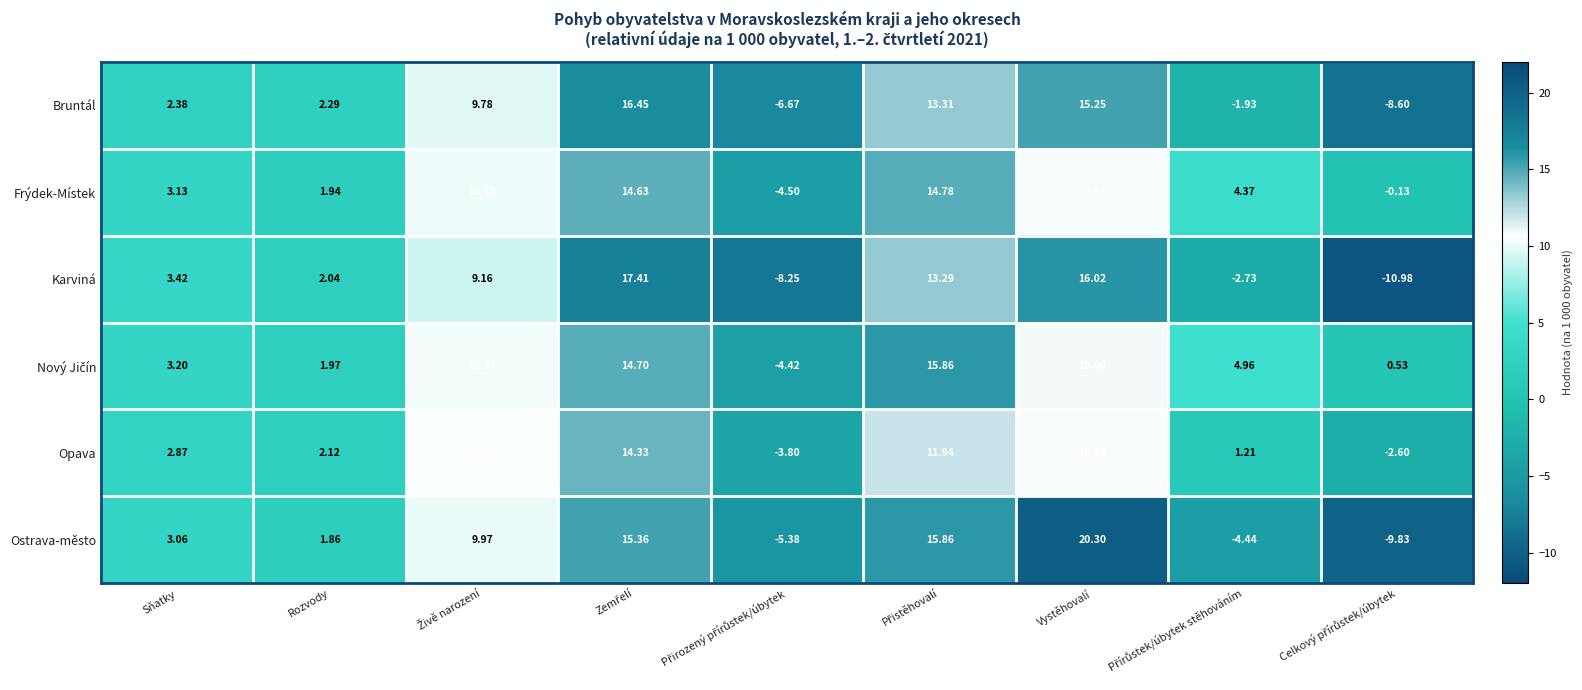

What is the total value across all series at Přírůstek/úbytek stěhováním?

1.4